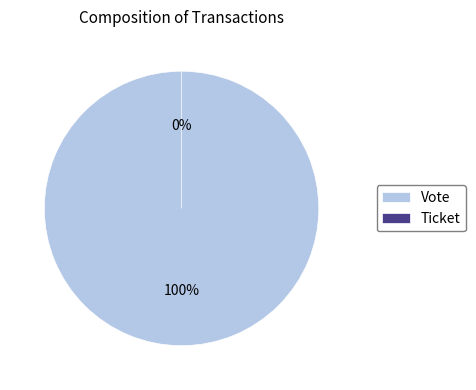

Does Vote represent more than half of the total?

Yes